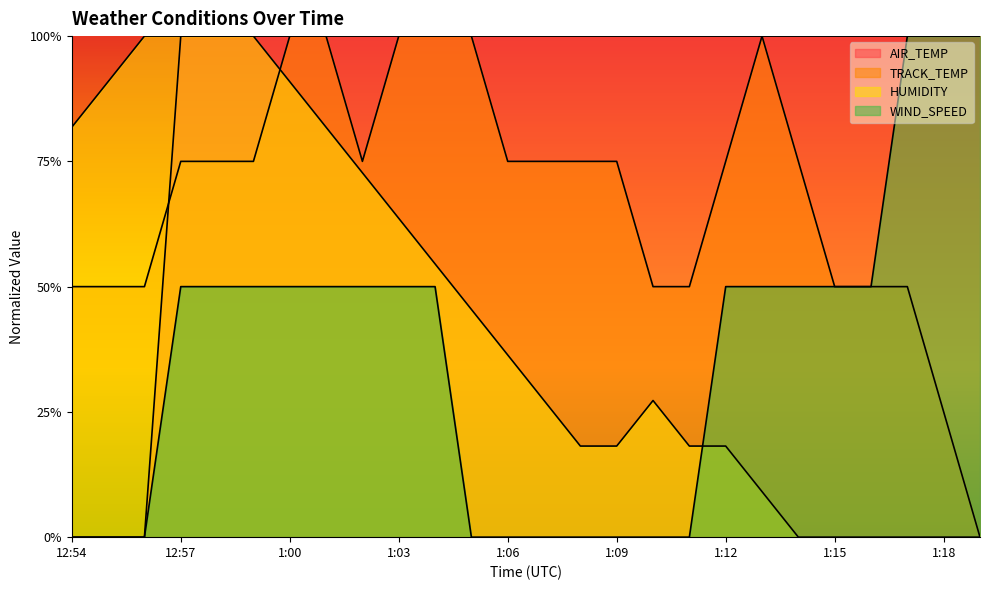

How many interior local peaks does the TRACK_TEMP series have?

1